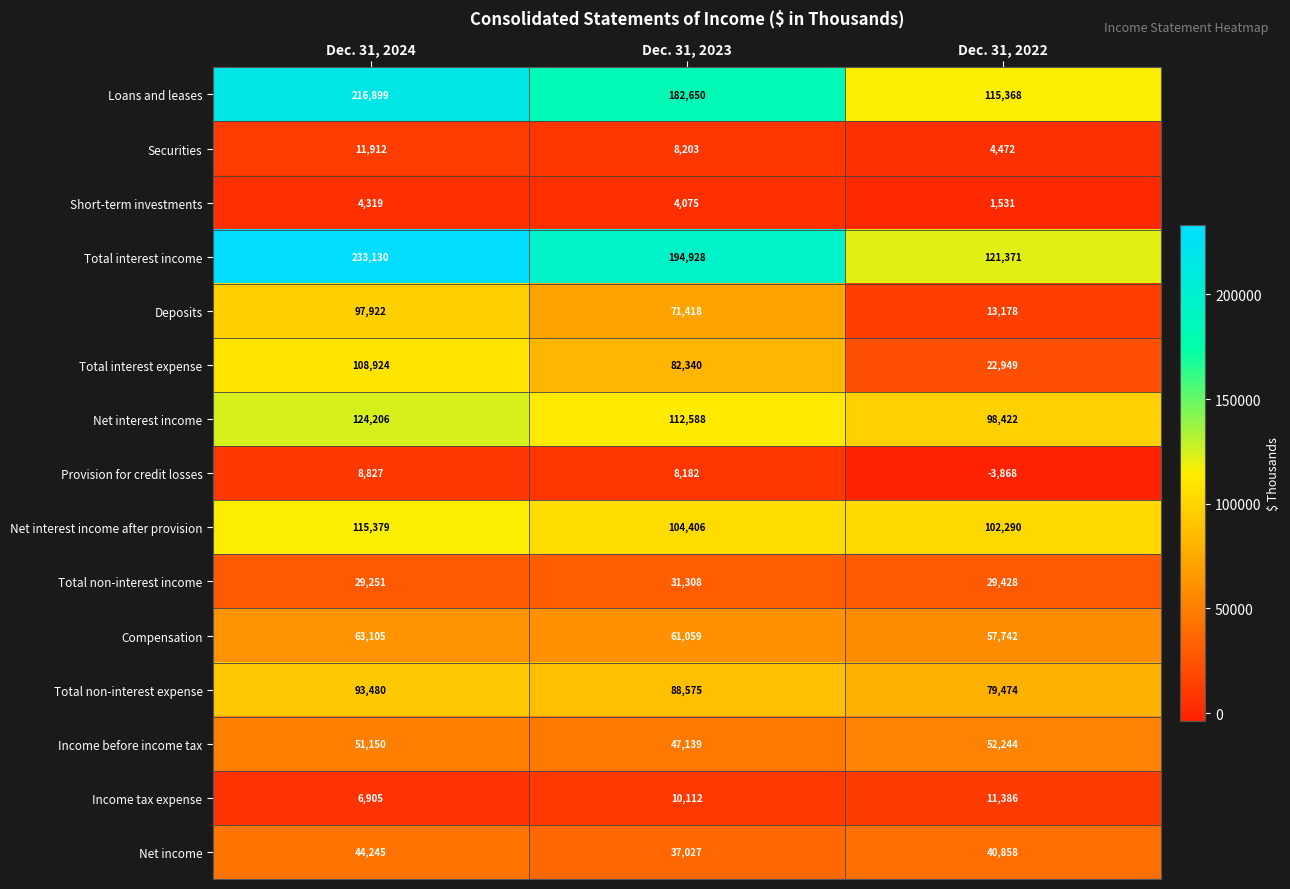

Is it true that Net interest income equals 158510 at Dec. 31, 2023?

False